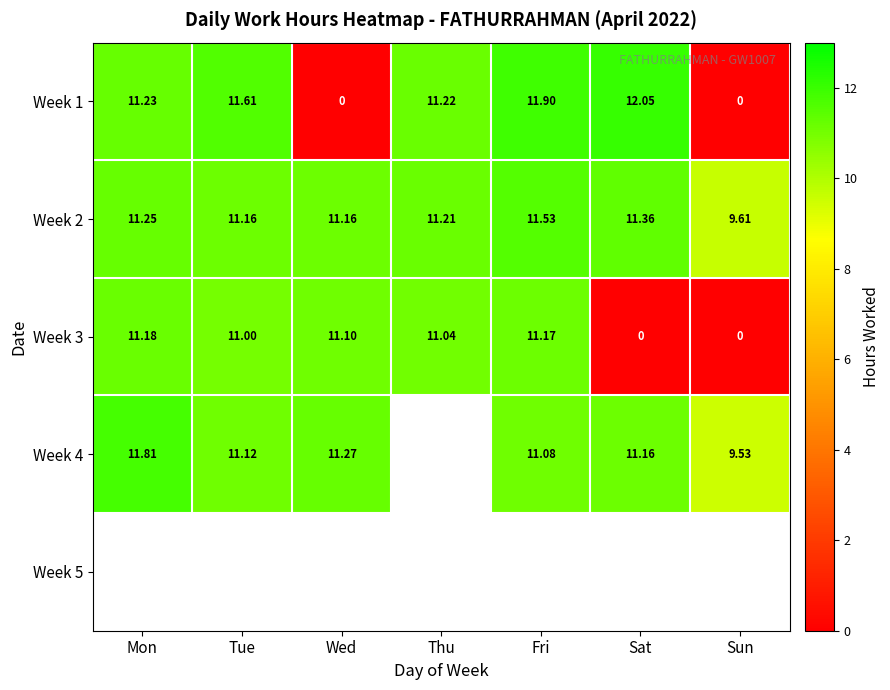

Is the value of Week 3 at Thu greater than the value of Week 2 at Mon?

No